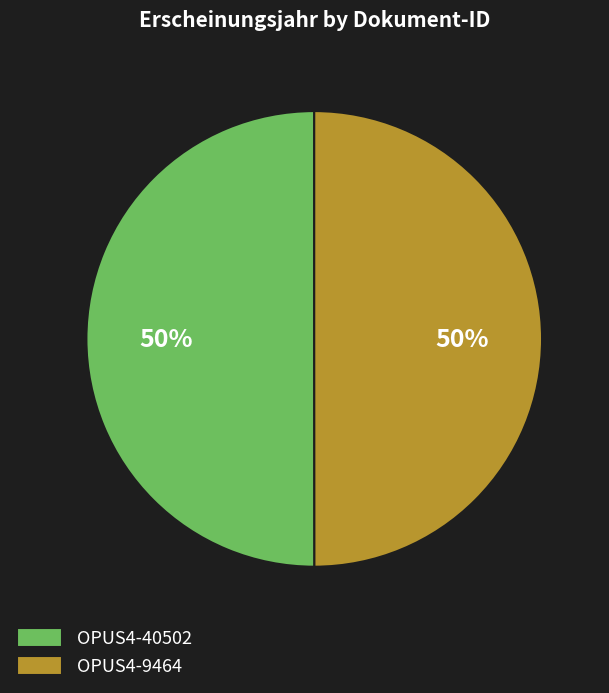

Do OPUS4-40502 and OPUS4-9464 together represent more than half of the pie?

Yes